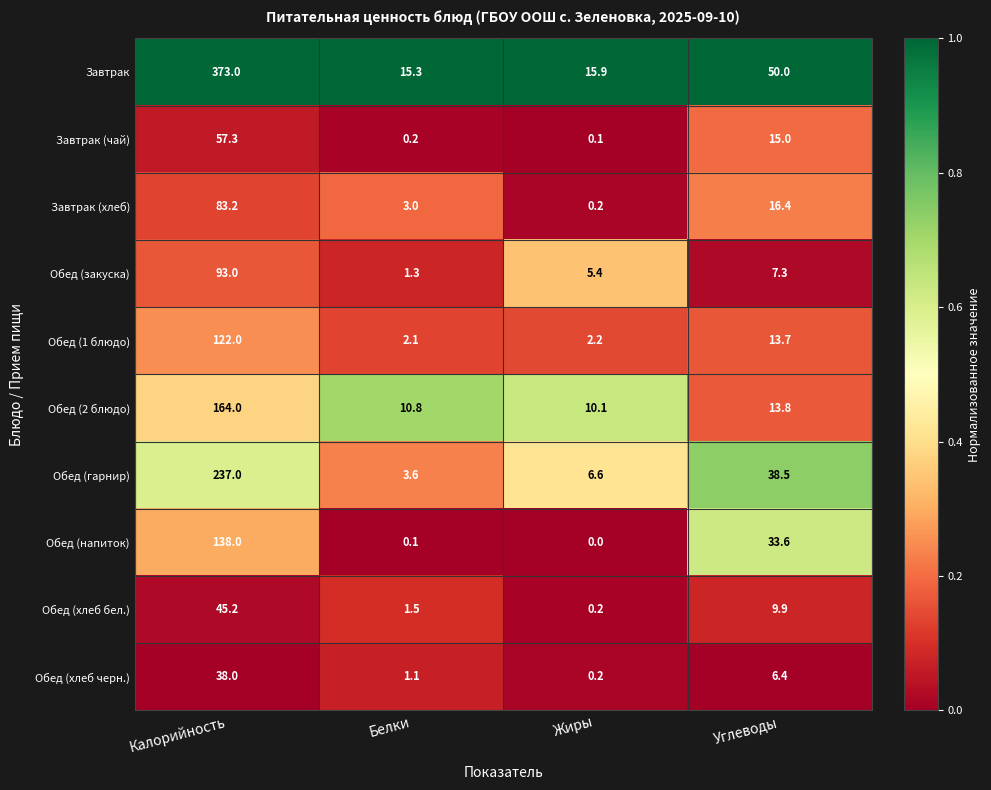

The value of Обед (хлеб черн.) at Калорийность is 54.6. True or false?

False